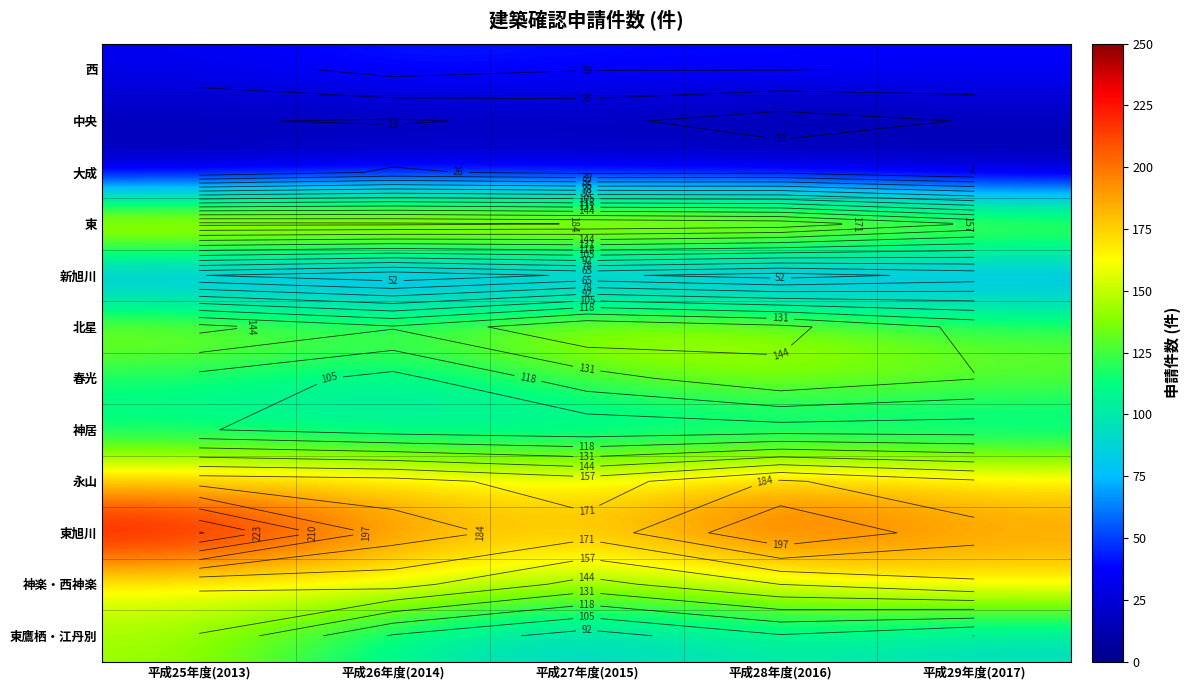

The 永山 series shows 241 at 平成29年度(2017). True or false?

False